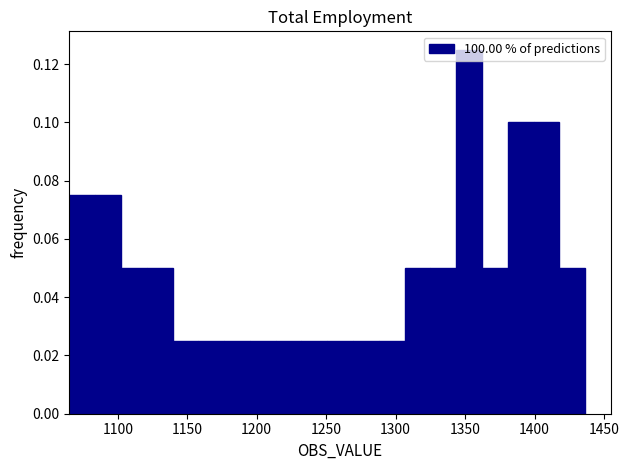

Around what value on the x-axis is the tallest bar? Give the approximate position of its centre, as read against the axis.

1355